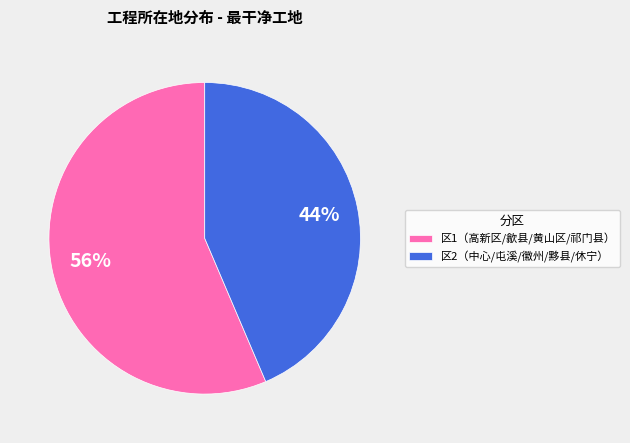

To the nearest percent, what percentage of the pie is 区1（高新区/歙县/黄山区/祁门县）?

56%